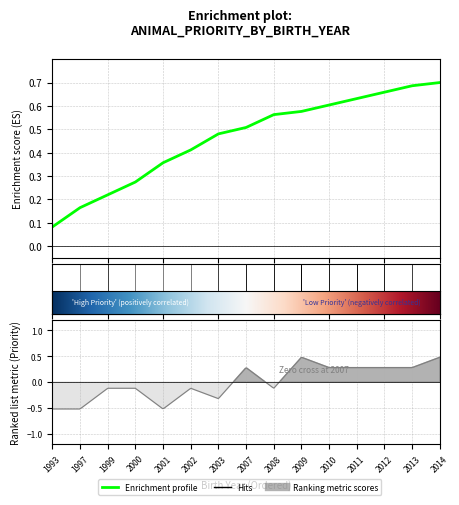

Where is the data nearest to the value 0?

1993